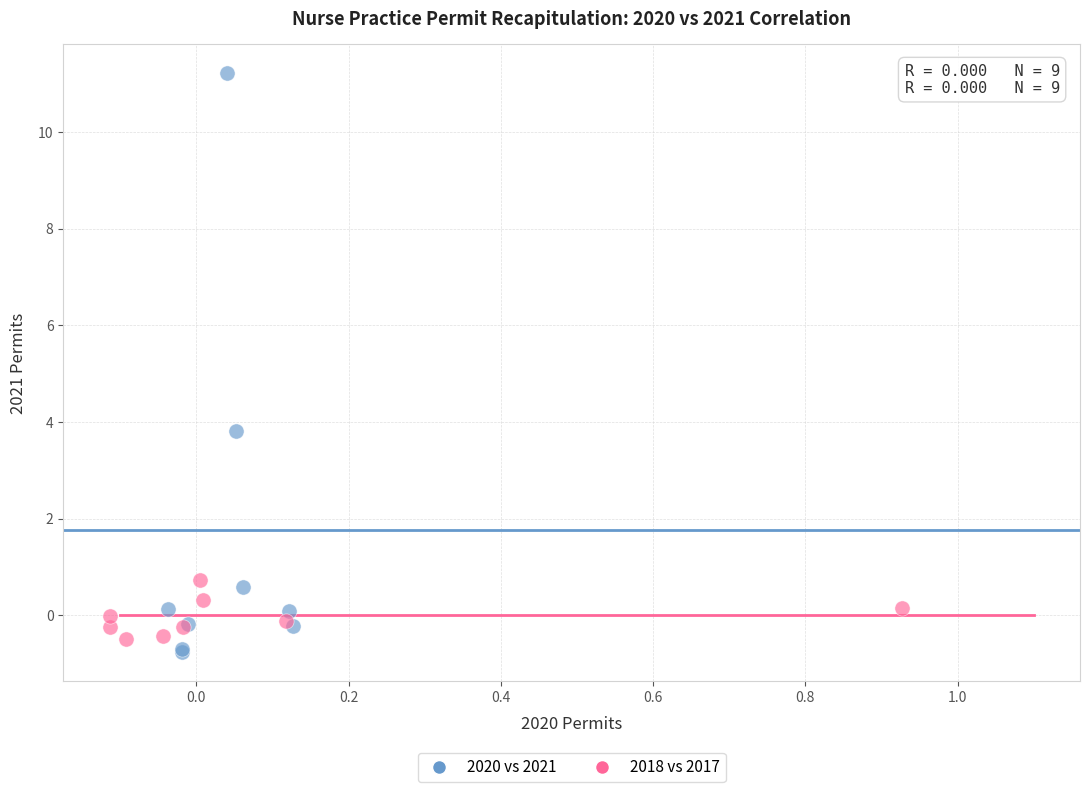

What are all the series names shown in the legend?

2020 vs 2021, 2018 vs 2017